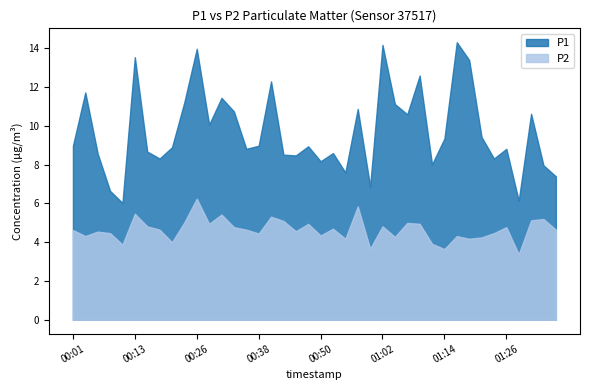

What are all the series names shown in the legend?

P1, P2